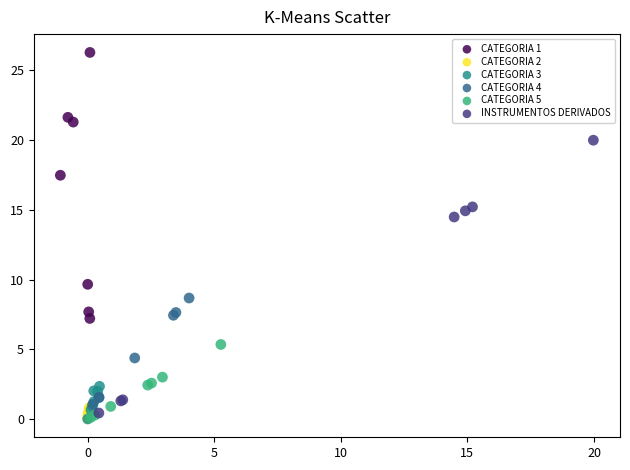

Which series contains the highest Y value?

CATEGORIA 1